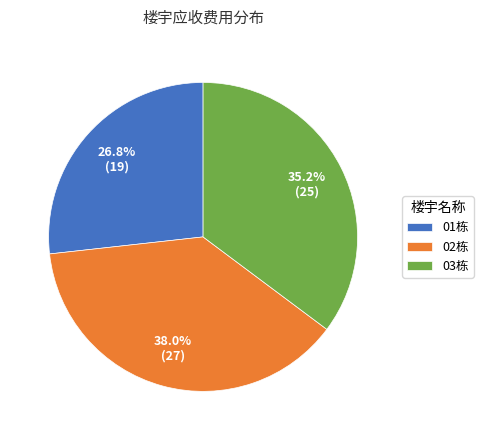

What is the ratio of the value at 03栋 to the value at 01栋?

1.3